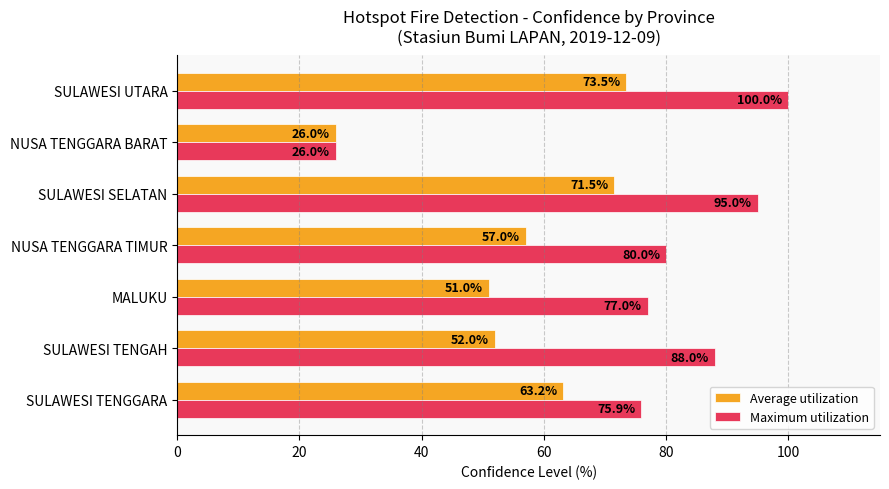

What are all the series names shown in the legend?

Average utilization, Maximum utilization